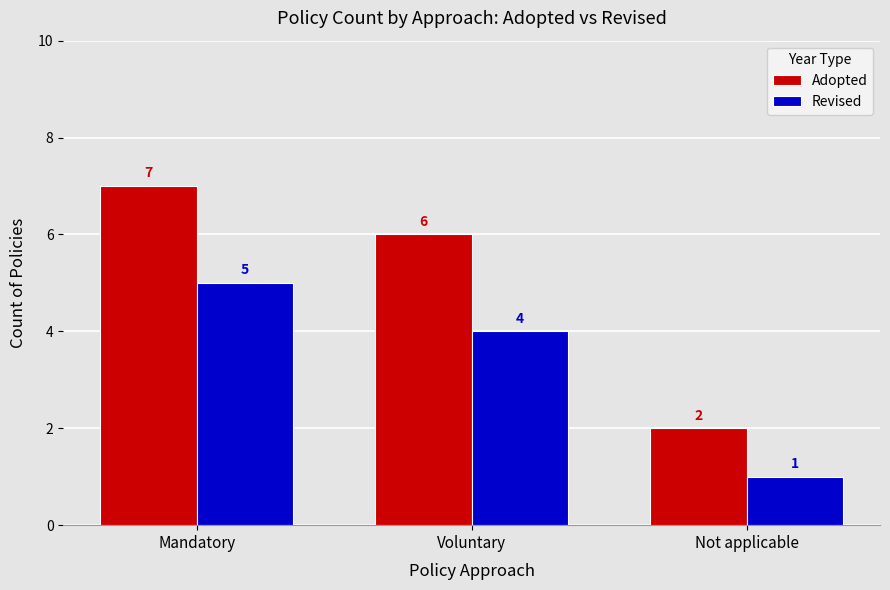

Reading right to left, transcribe all the data shown in this chart.

Adopted: Not applicable=2	Voluntary=6	Mandatory=7
Revised: Not applicable=1	Voluntary=4	Mandatory=5